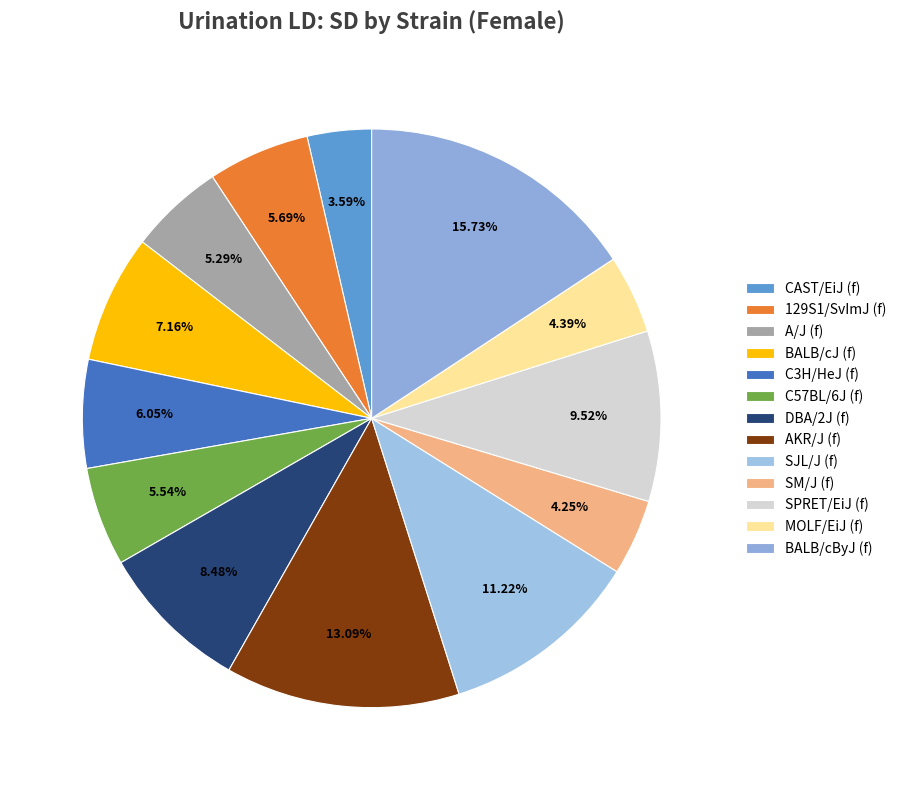

Which slice is the largest?

BALB/cByJ (f)